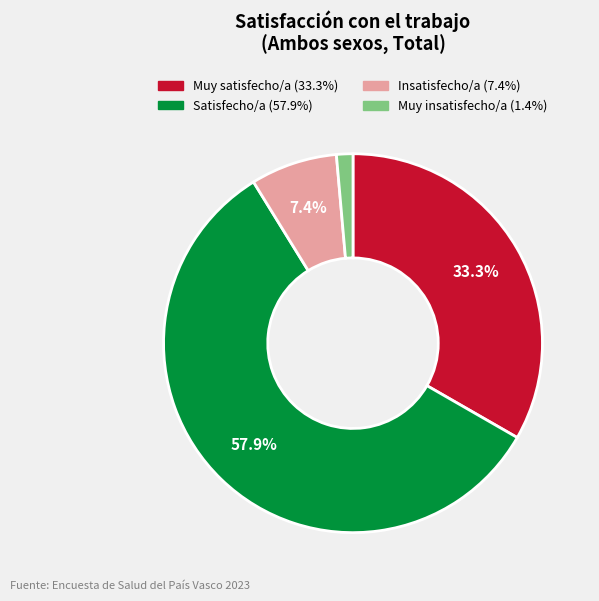

What percentage is NOT represented by Satisfecho/a?

42.1%